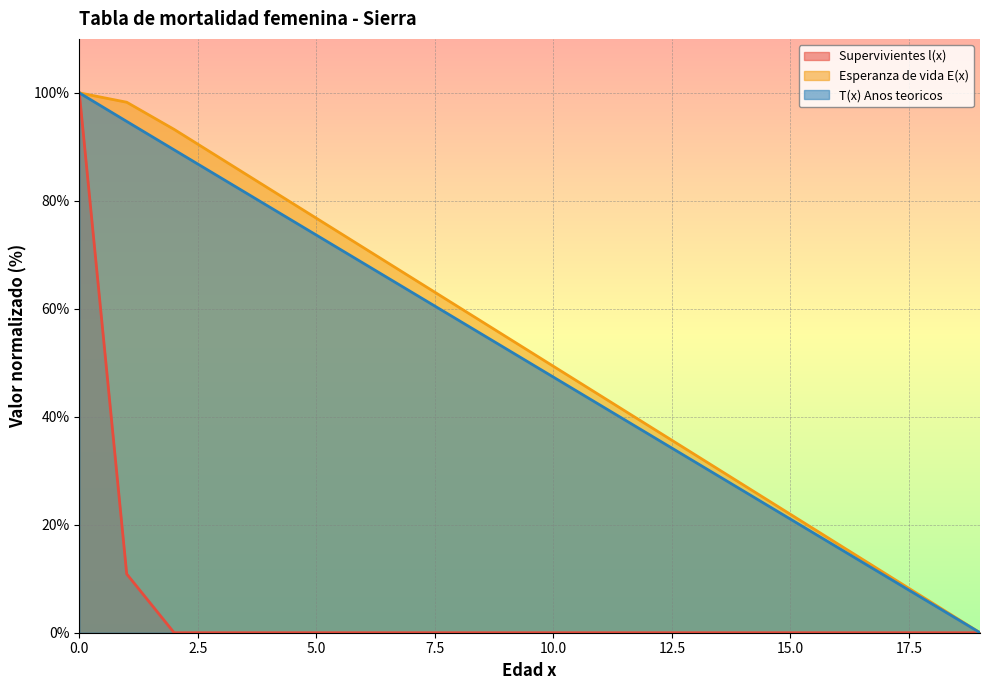

What is the maximum value for Supervivientes l(x)?

100.0